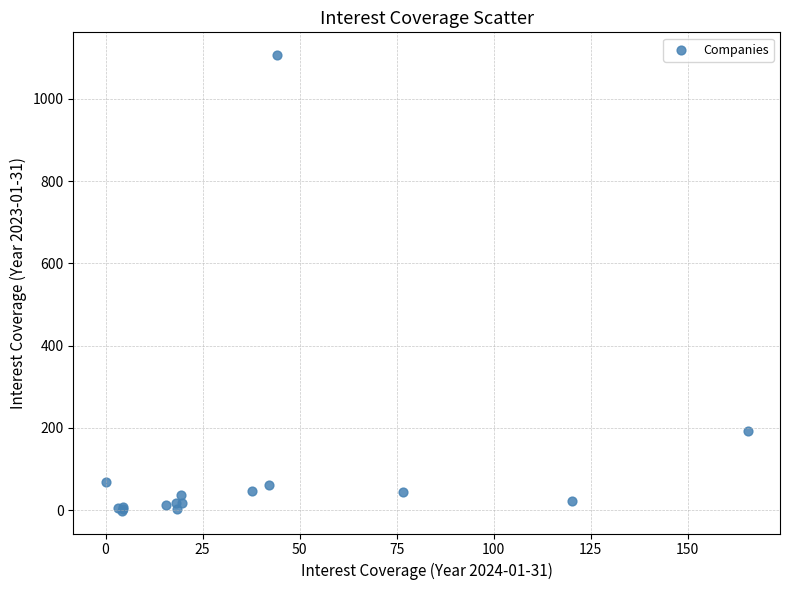

What Y value in the scatter plot is closest to 552?

193.3